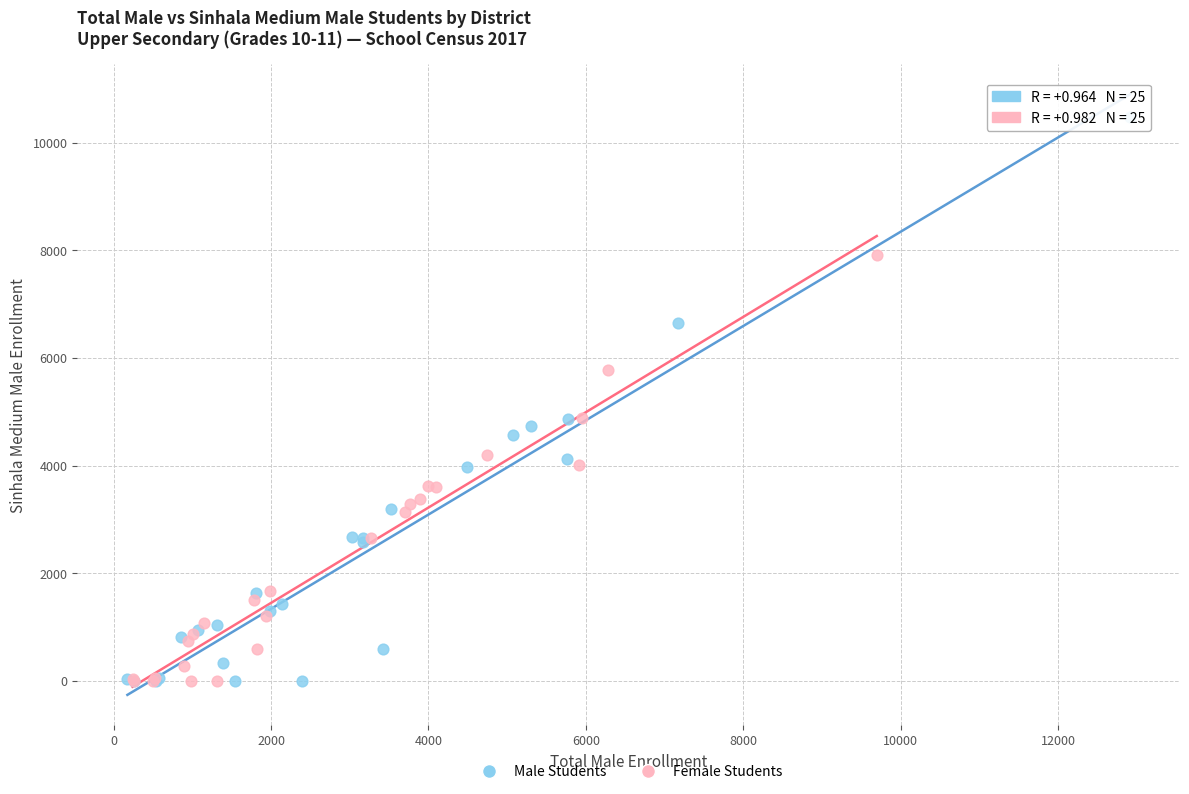

Which series reaches the maximum Y coordinate?

Male Students